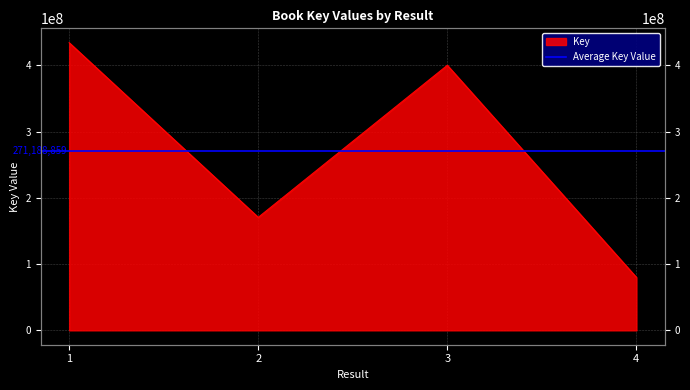

Where does the data first go above 400094893?

1